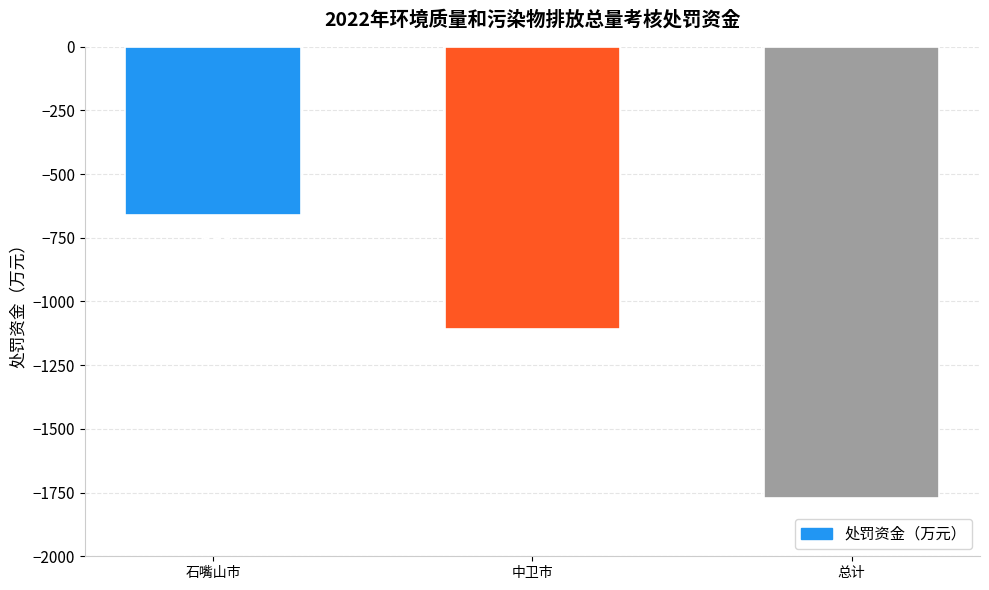

The value at 总计 is -2490. True or false?

False